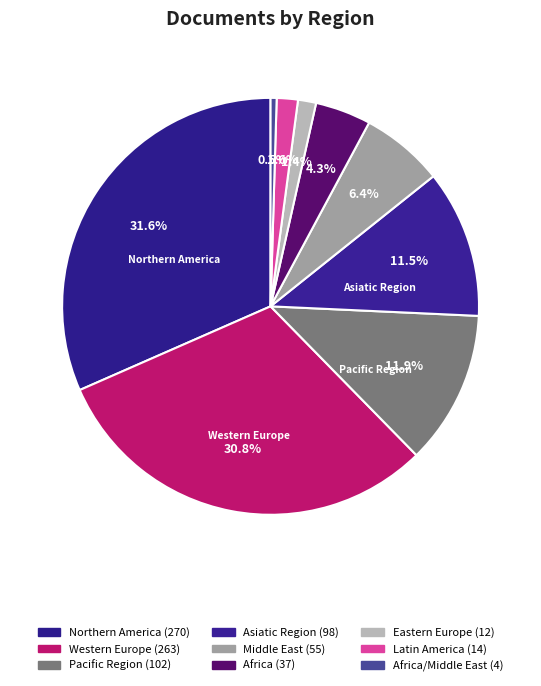

How many slices are in this pie chart?

9